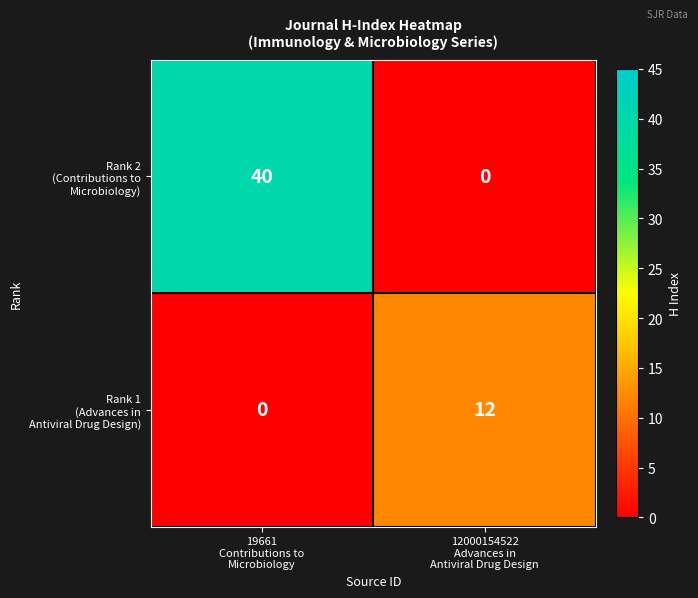

What is the difference between the highest and lowest values at 12000154522
Advances in
Antiviral Drug Design?

12